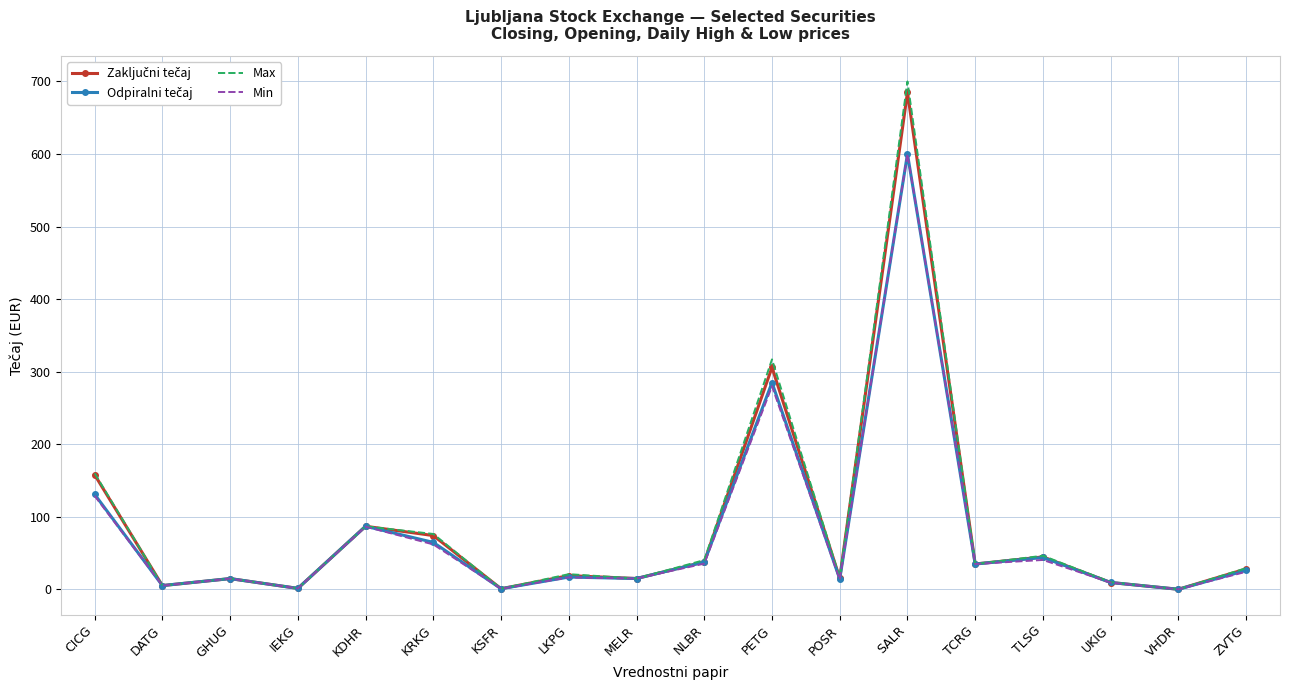

Is it true that Max equals 76.4 at KRKG?

True